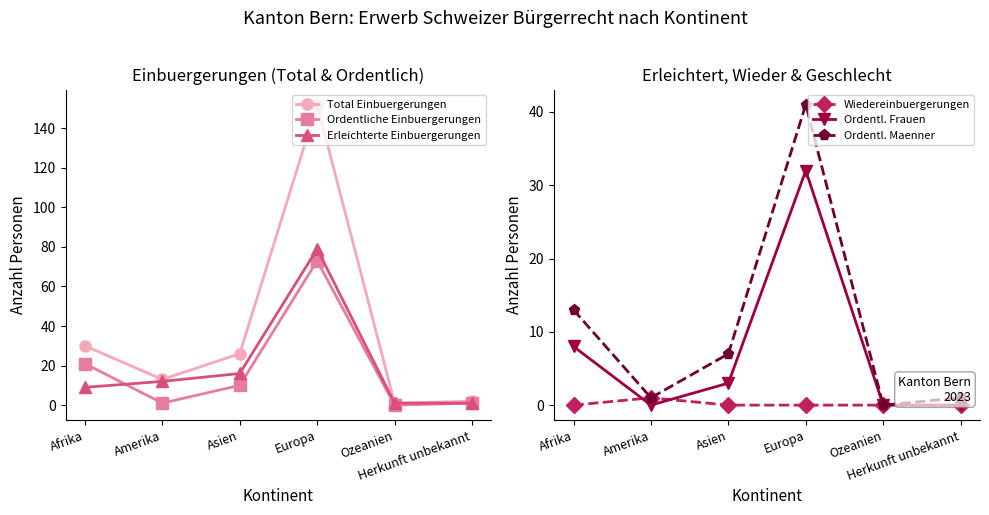

How many data points in Ordentl. Maenner are less than 7?

3